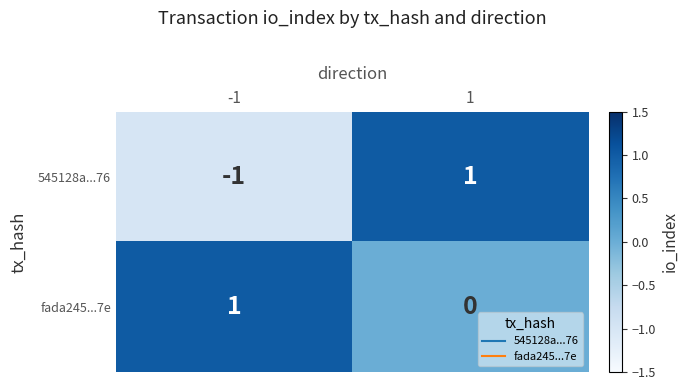

Which series has the largest total across all categories?

fada245...7e